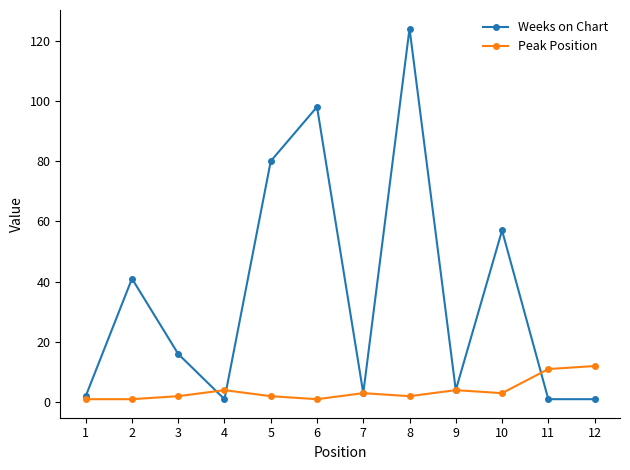

Which series has the widest spread of values?

Weeks on Chart